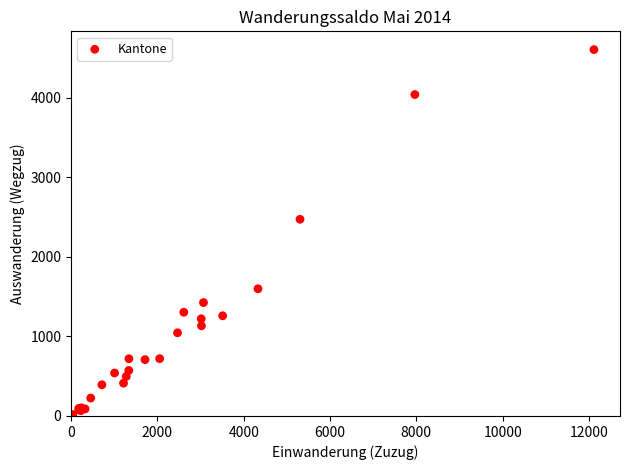

What Y value in the scatter plot is closest to 2310?

2471